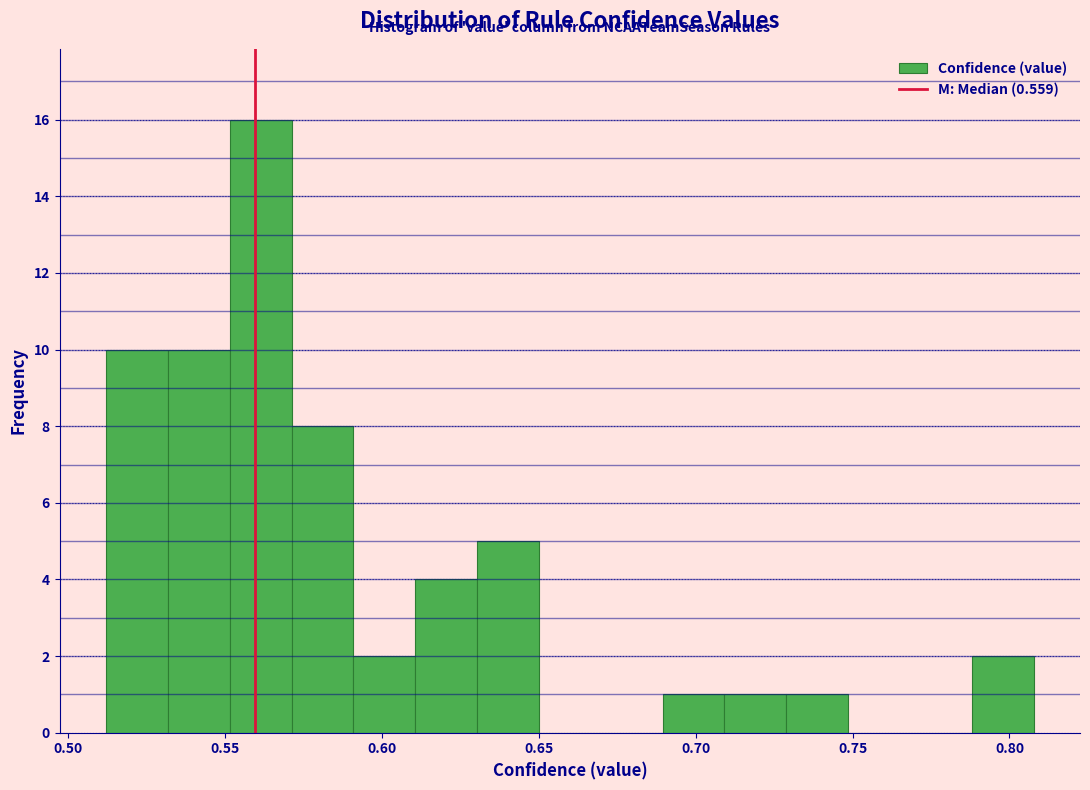

Around what value on the x-axis is the tallest bar? Give the approximate position of its centre, as read against the axis.

0.560